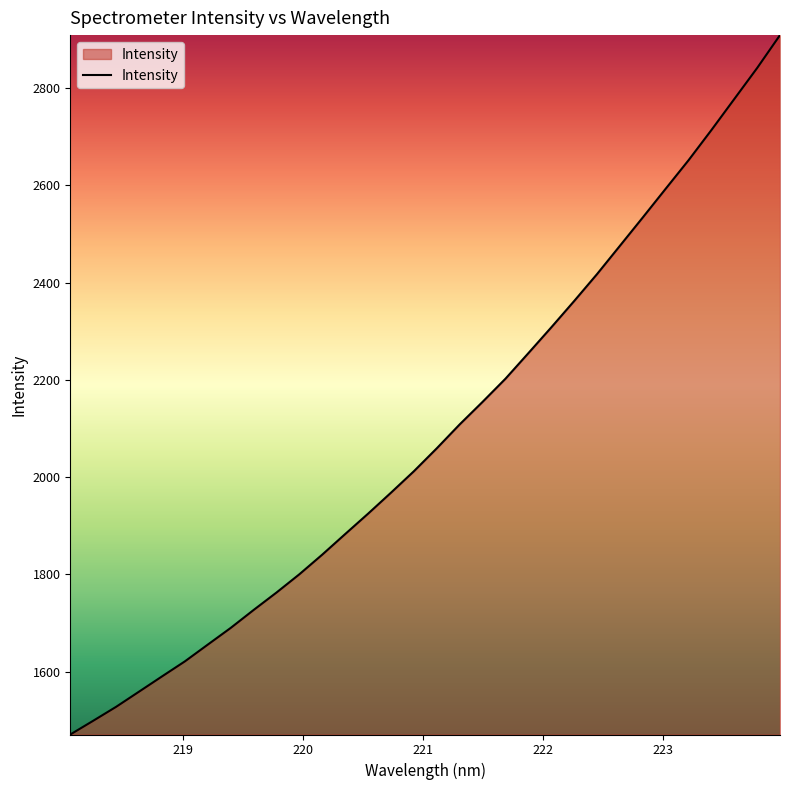

What is the minimum value shown in the chart?

1470.7